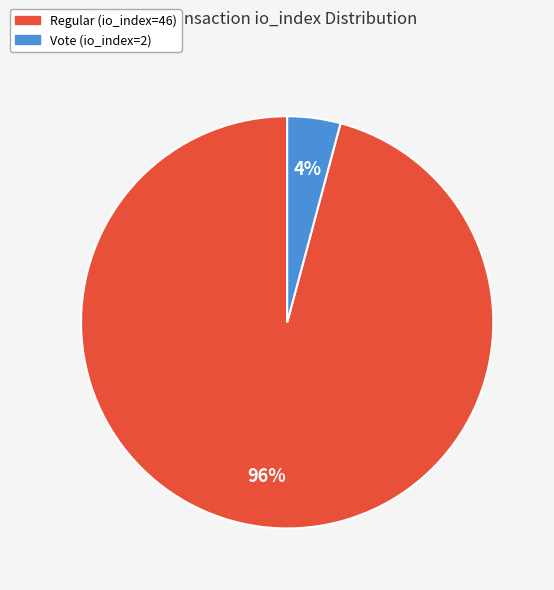

Which has a higher value, Vote (io_index=2) or Regular (io_index=46)?

Regular (io_index=46)